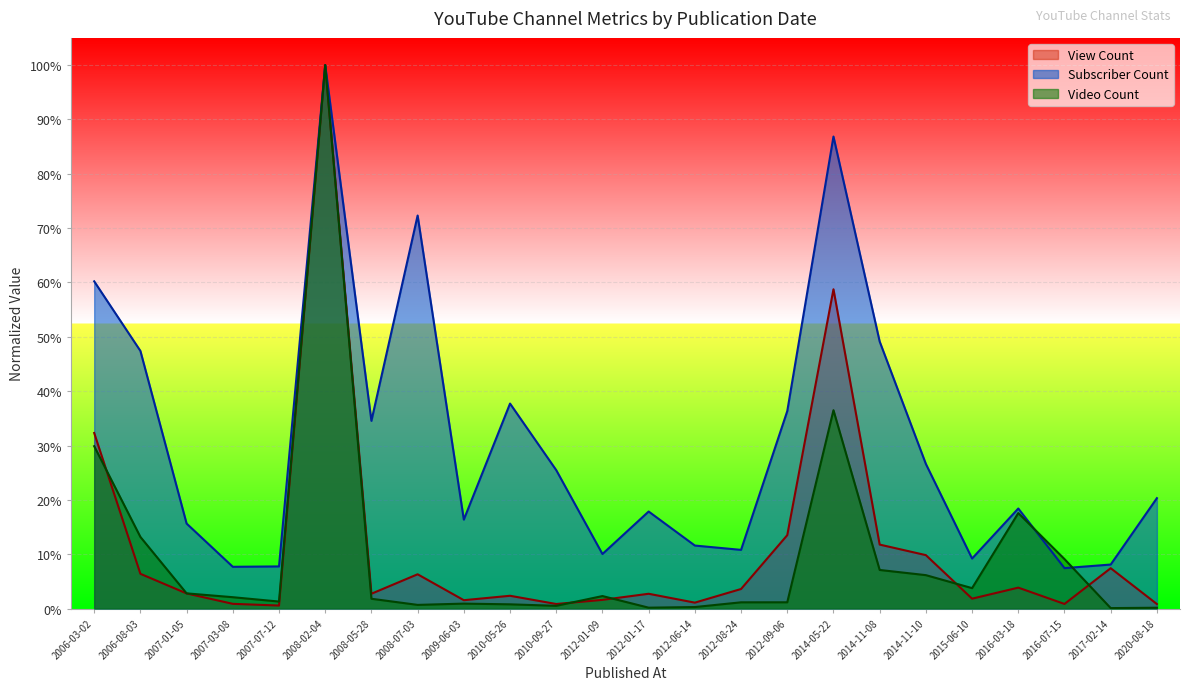

How many series are shown in this chart?

3